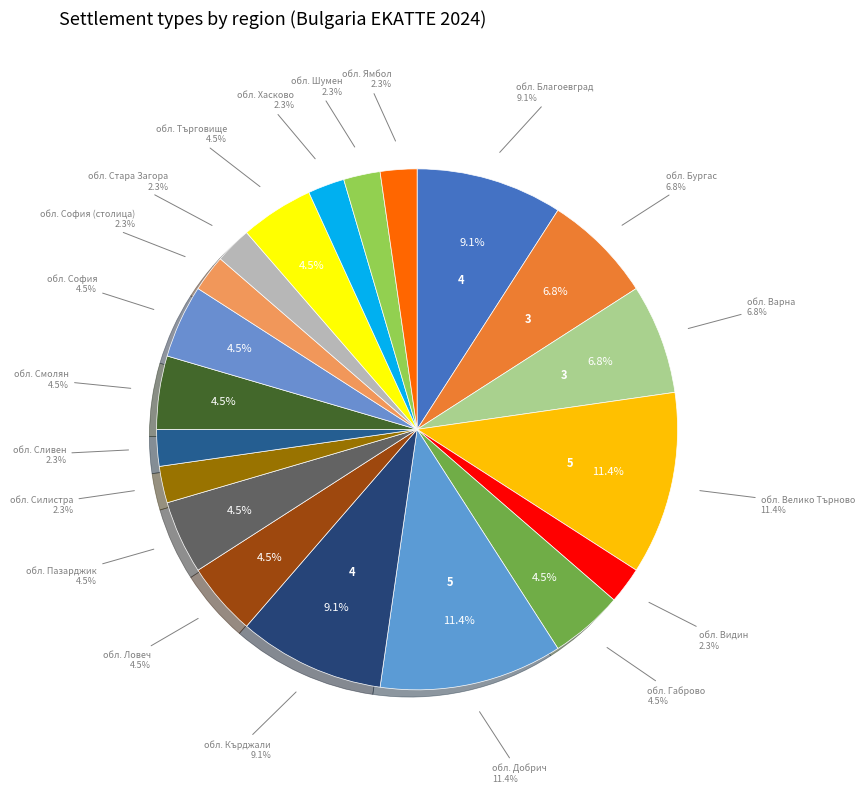

Is there a majority slice in this chart?

No